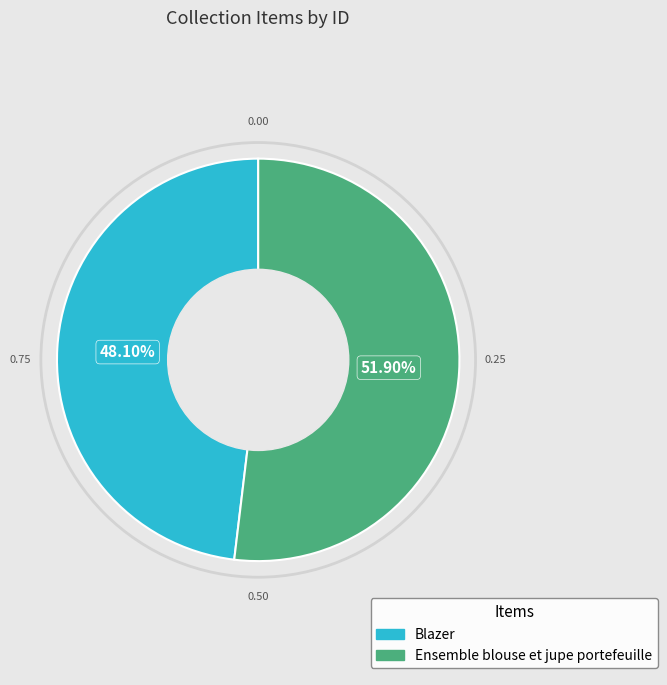

To the nearest percent, what percentage of the pie is Ensemble blouse et jupe portefeuille?

52%